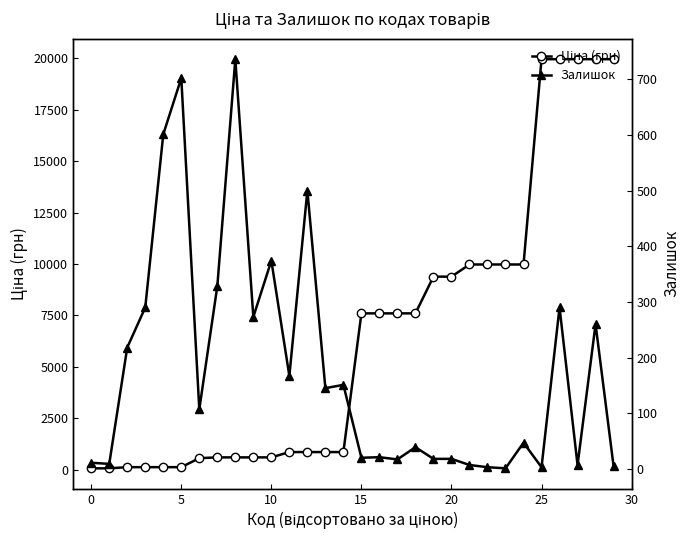

What is the average value of the Ціна (грн) series?

6525.0